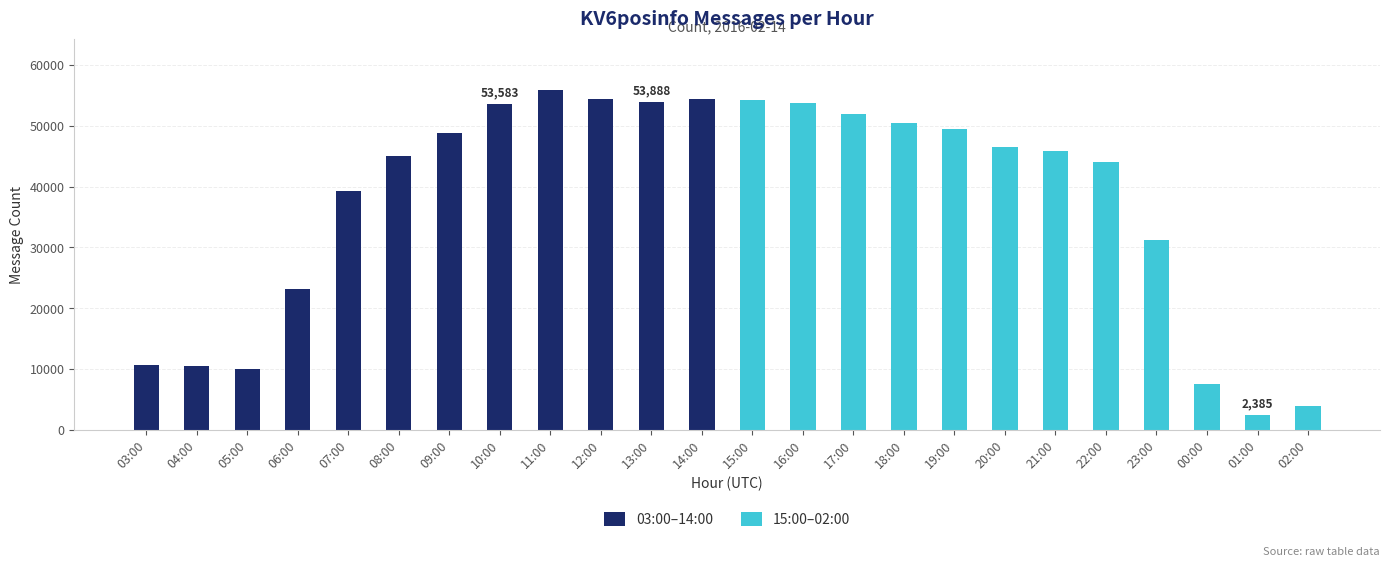

The value of 15:00–02:00 at 18:00 is 79730. True or false?

False